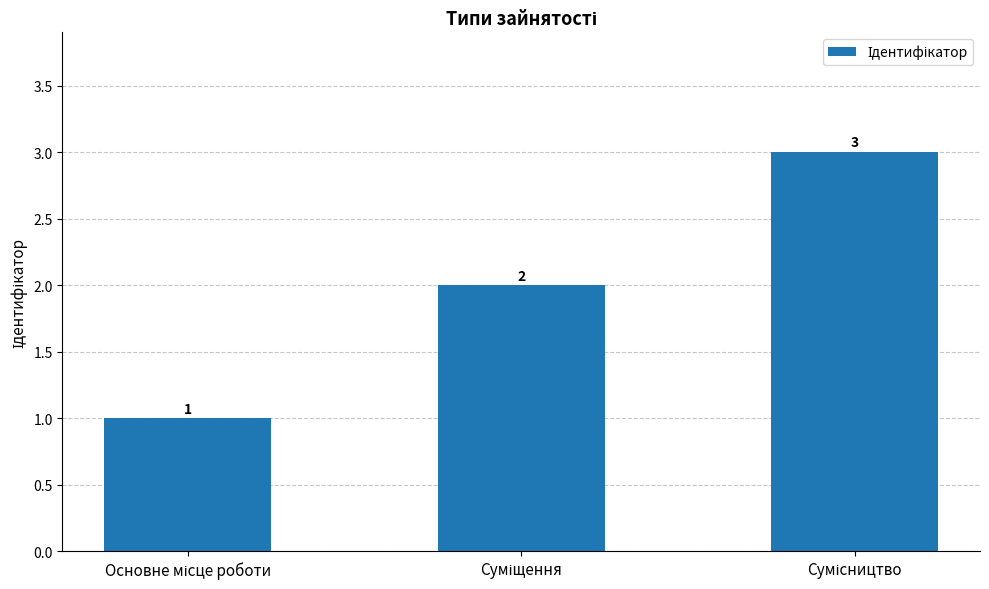

Count the values in the range 1 to 3.

3